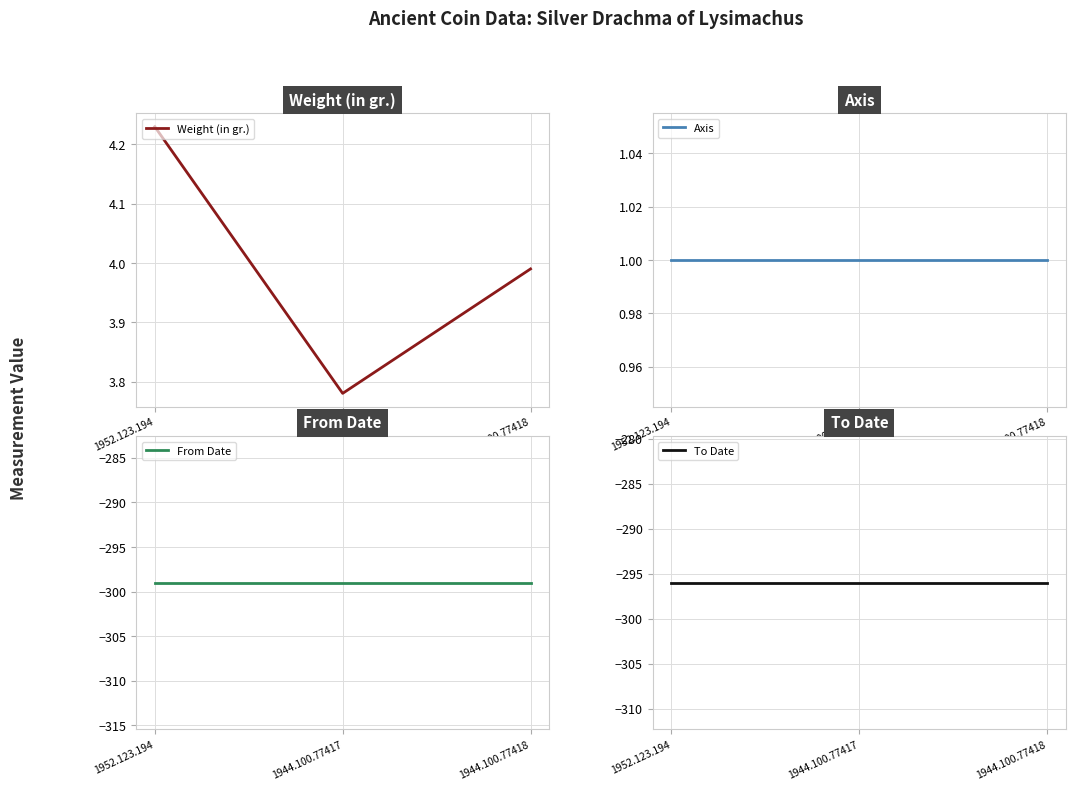

List the labels in order of From Date value, largest first.

1952.123.194, 1944.100.77417, 1944.100.77418